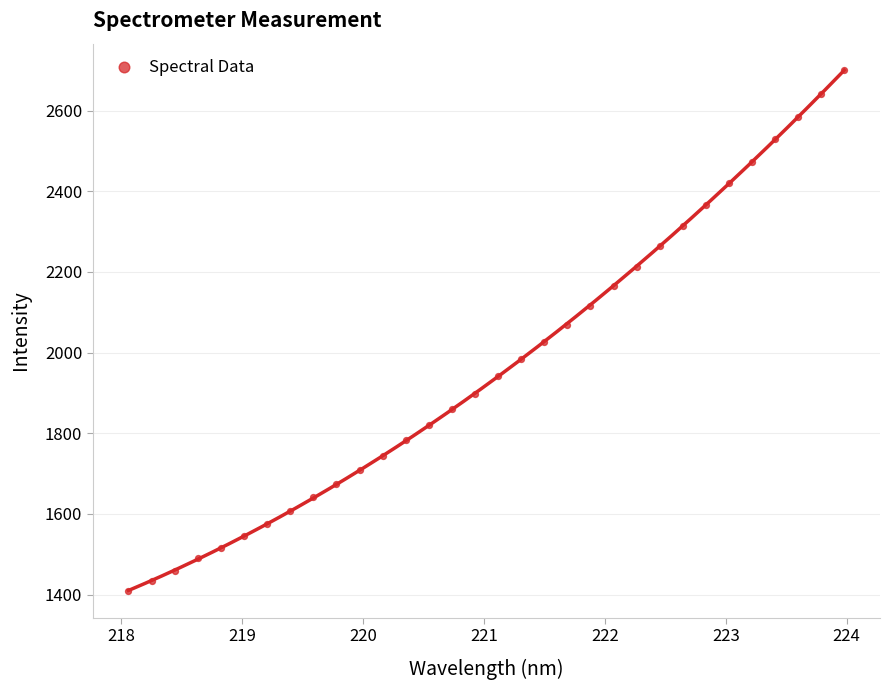

What is the range of Y values (max minus min)?

1293.3